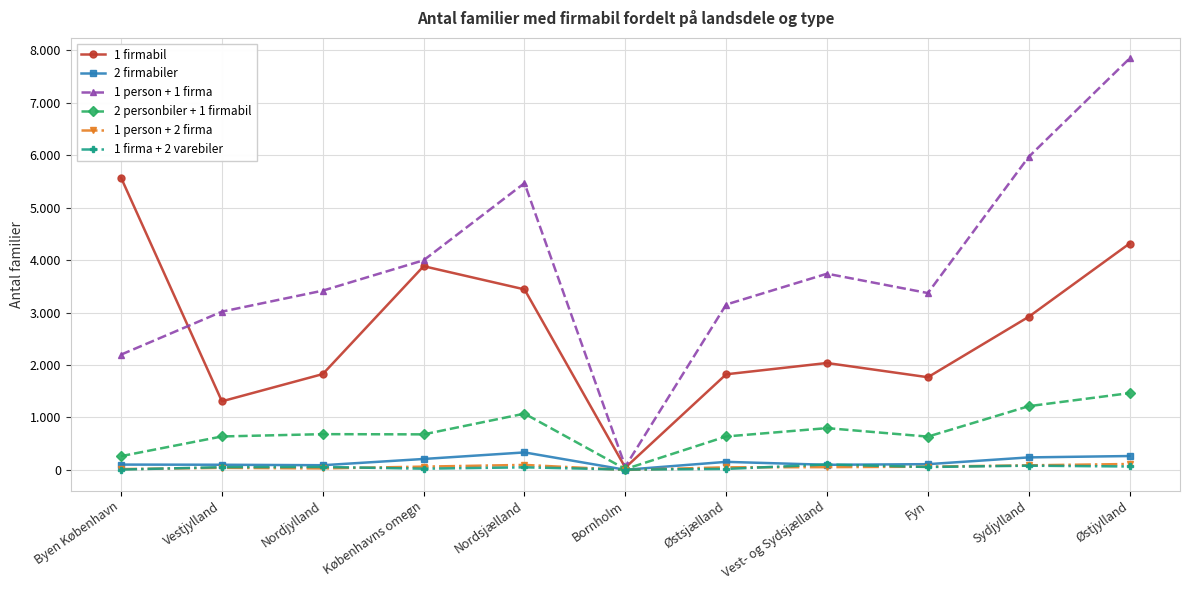

Which series has the widest spread of values?

1 person + 1 firma